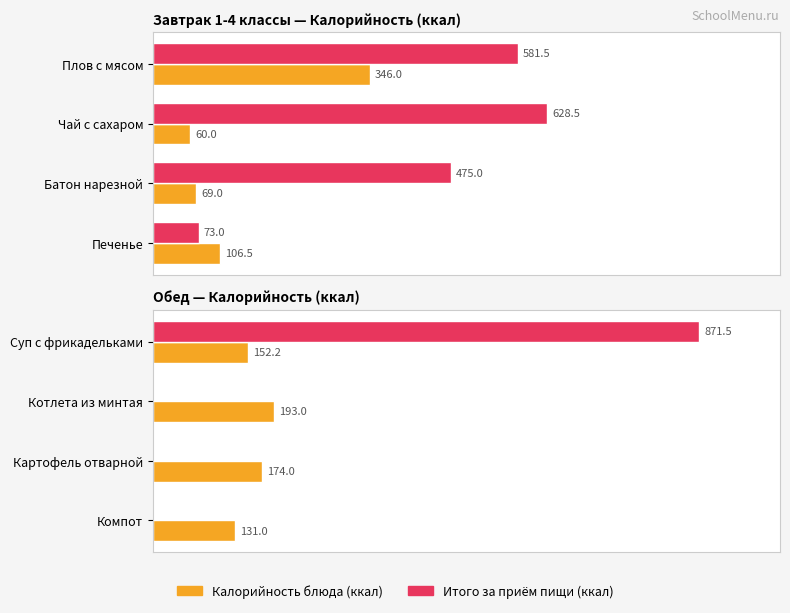

Between Котлета из минтая and Компот, which series saw the biggest shift?

Калорийность